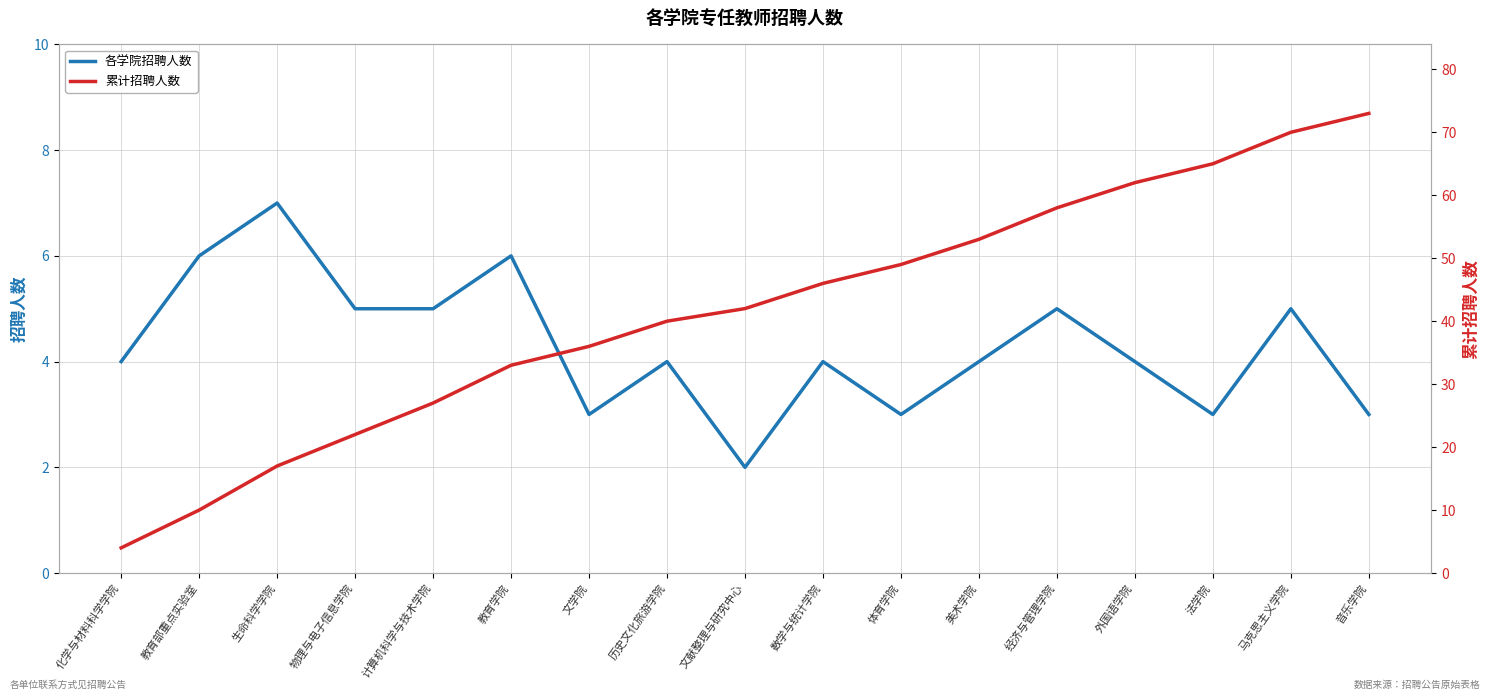

True or false: 累计招聘人数 has a value of 58 at 经济与管理学院.

True